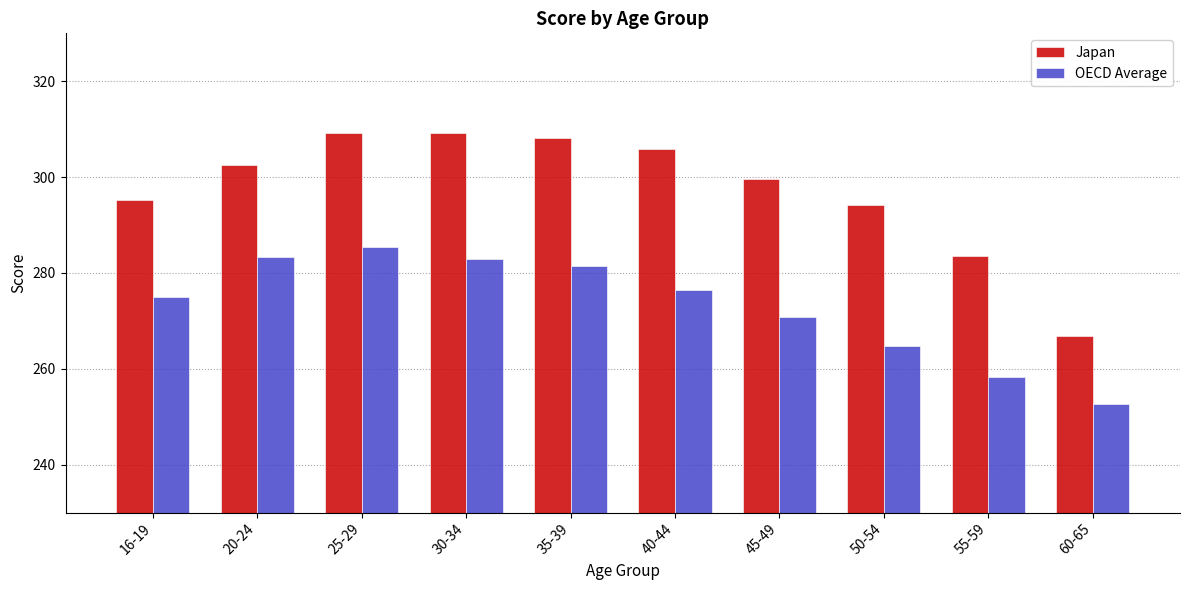

At which label does Japan first exceed 302?

20-24